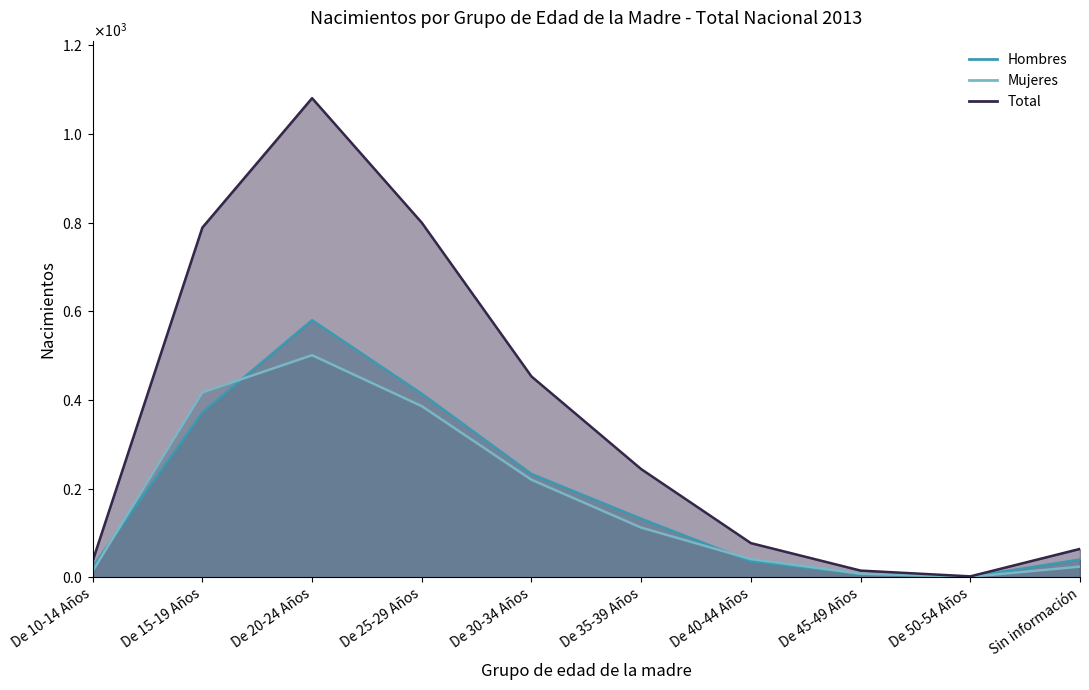

How many lines are shown in the chart?

3